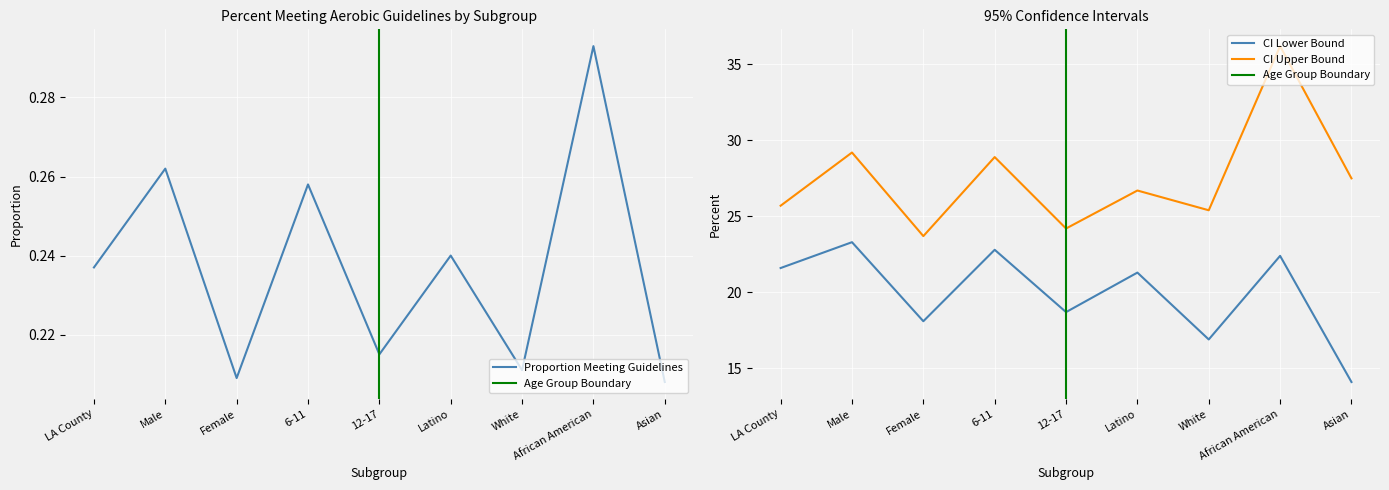

Which category has the highest value in the CI Lower series?

Male